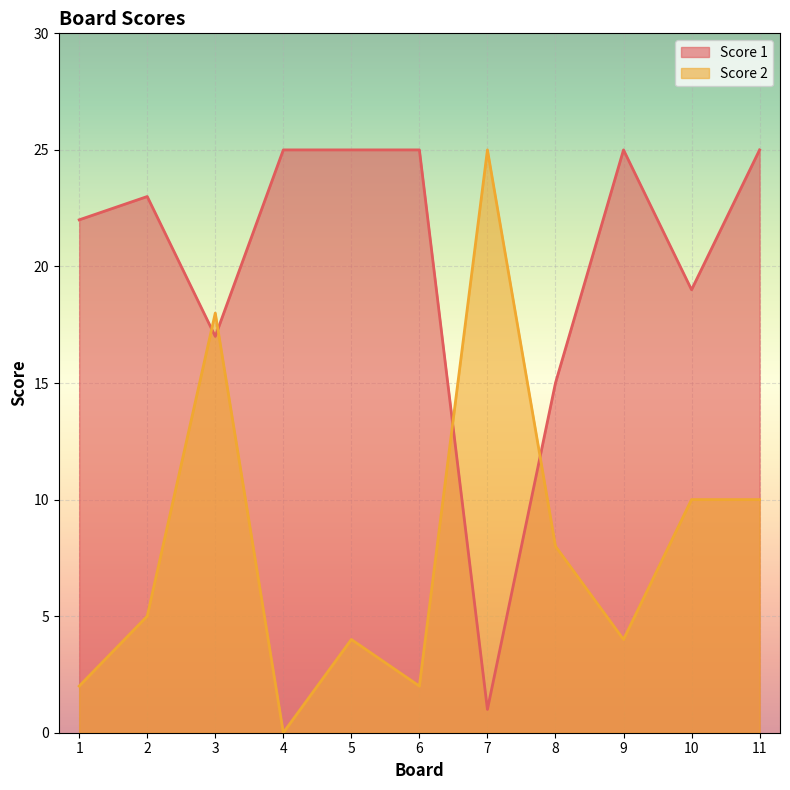

List the series in order of their overall mean, lowest first.

Score 2, Score 1